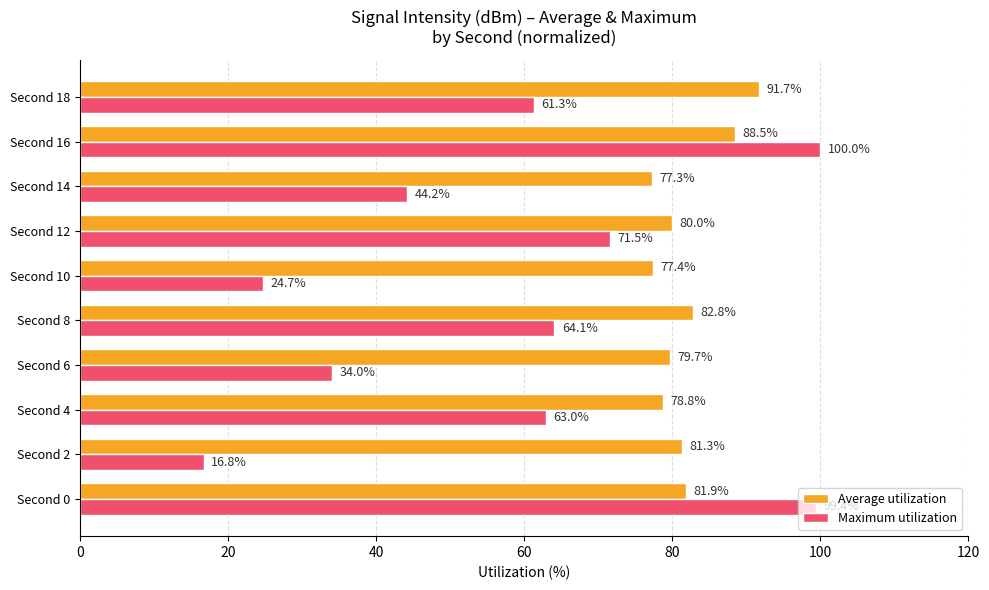

At which label is Maximum utilization closest to 58?

Second 18